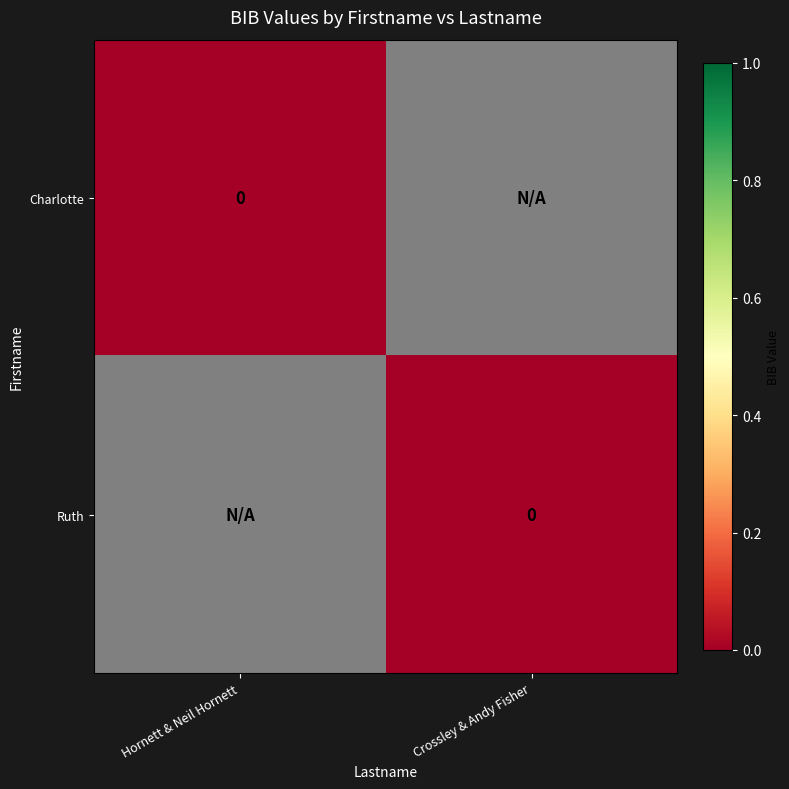

The value of Charlotte at Crossley & Andy Fisher is -1. True or false?

True